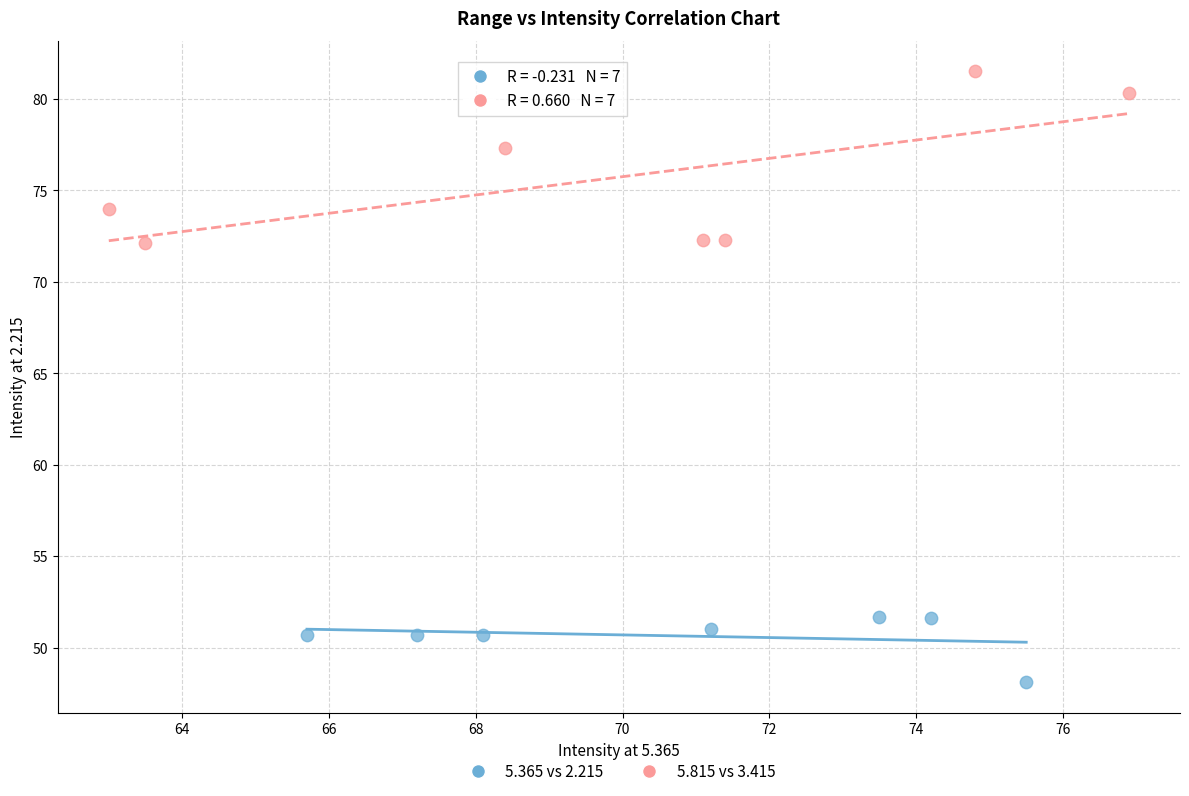

Which series contains the highest Y value?

5.815 vs 3.415